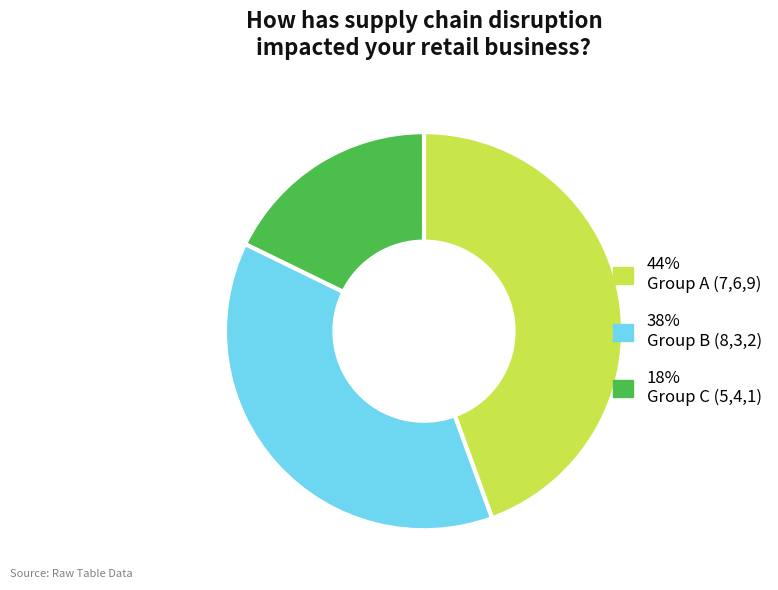

Is there any slice that represents more than half of the pie?

No